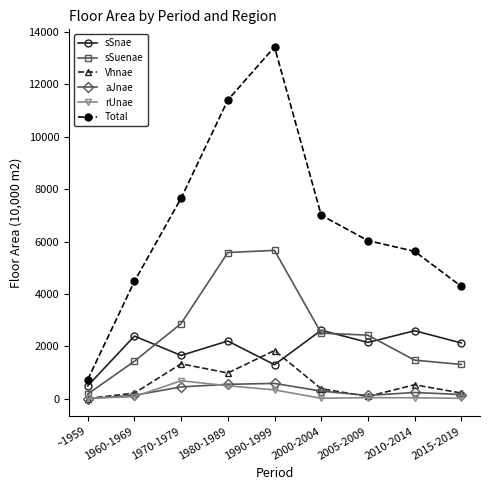

Which series has the largest total across all categories?

Total